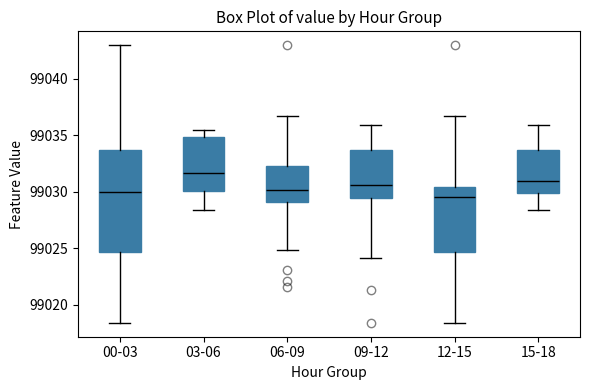

Reading left to right, transcribe this box plot: for each box, give where its median line is, the range the box spans, and where its two whiskers end, as read against the y-axis. The values are not printed on the chart, so give them approximately, as read against the axis.

00-03: median 99030.0, box 99024.5 to 99033.5, whiskers 99018.5 to 99043.0
03-06: median 99031.5, box 99030.0 to 99035.0, whiskers 99028.5 to 99035.5
06-09: median 99030.0, box 99029.0 to 99032.5, whiskers 99025.0 to 99036.5
09-12: median 99030.5, box 99029.5 to 99033.5, whiskers 99024.0 to 99036.0
12-15: median 99029.5, box 99024.5 to 99030.5, whiskers 99018.5 to 99036.5
15-18: median 99031.0, box 99030.0 to 99033.5, whiskers 99028.5 to 99036.0